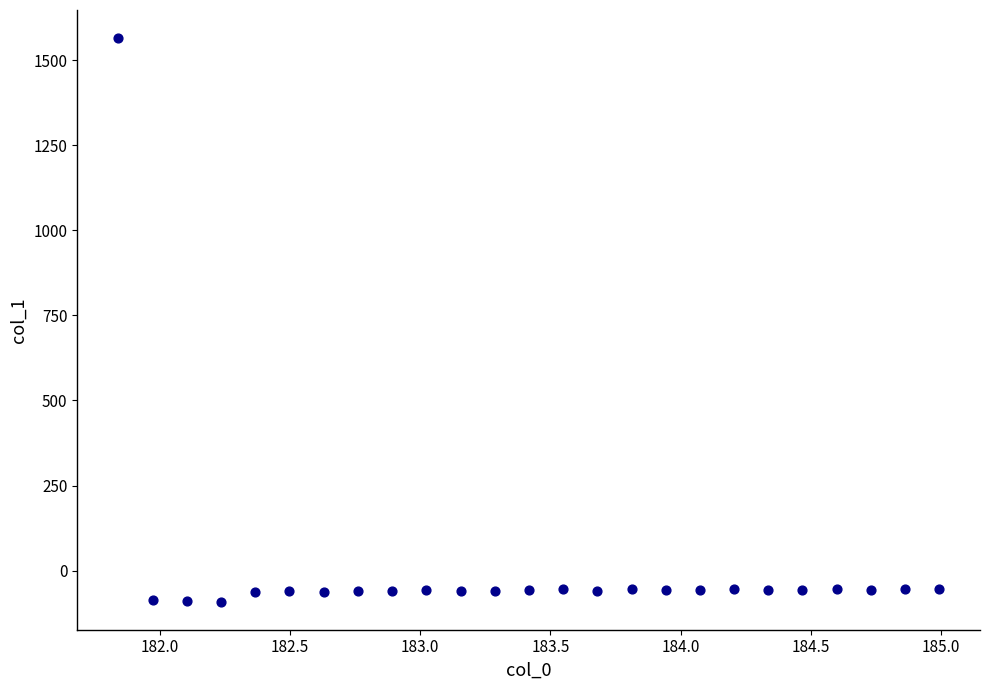

What is the range of X values (max minus min)?

3.1